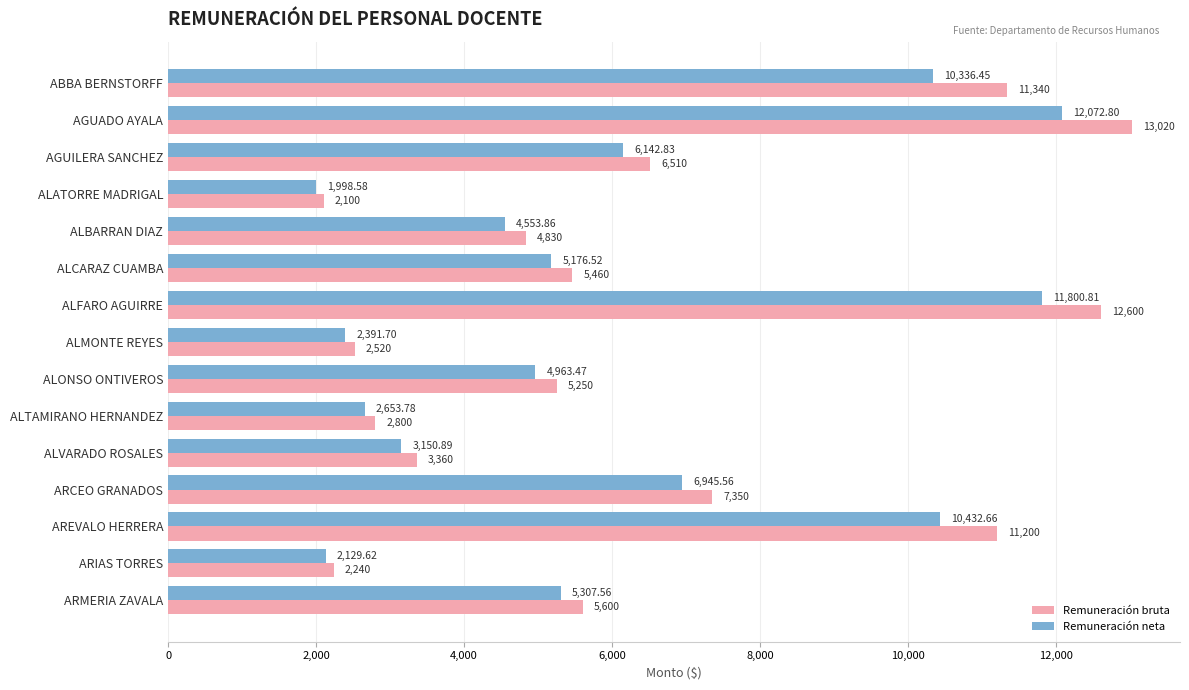

Where is Remuneración neta nearest to the value 7035?

ARCEO GRANADOS